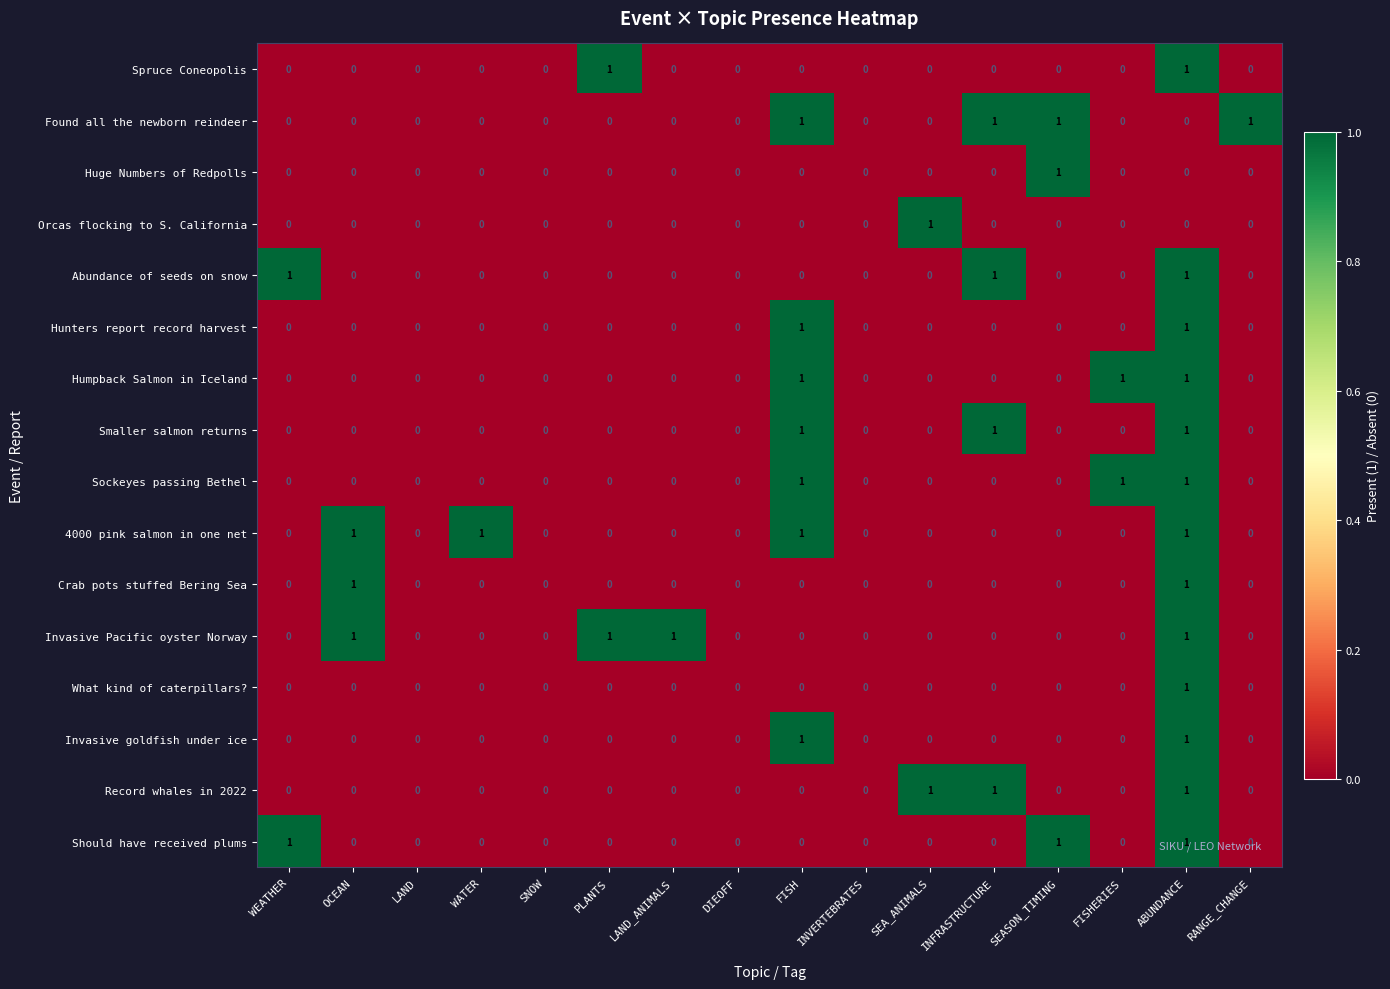

At which label does Orcas flocking to S. California reach its peak?

SEA_ANIMALS